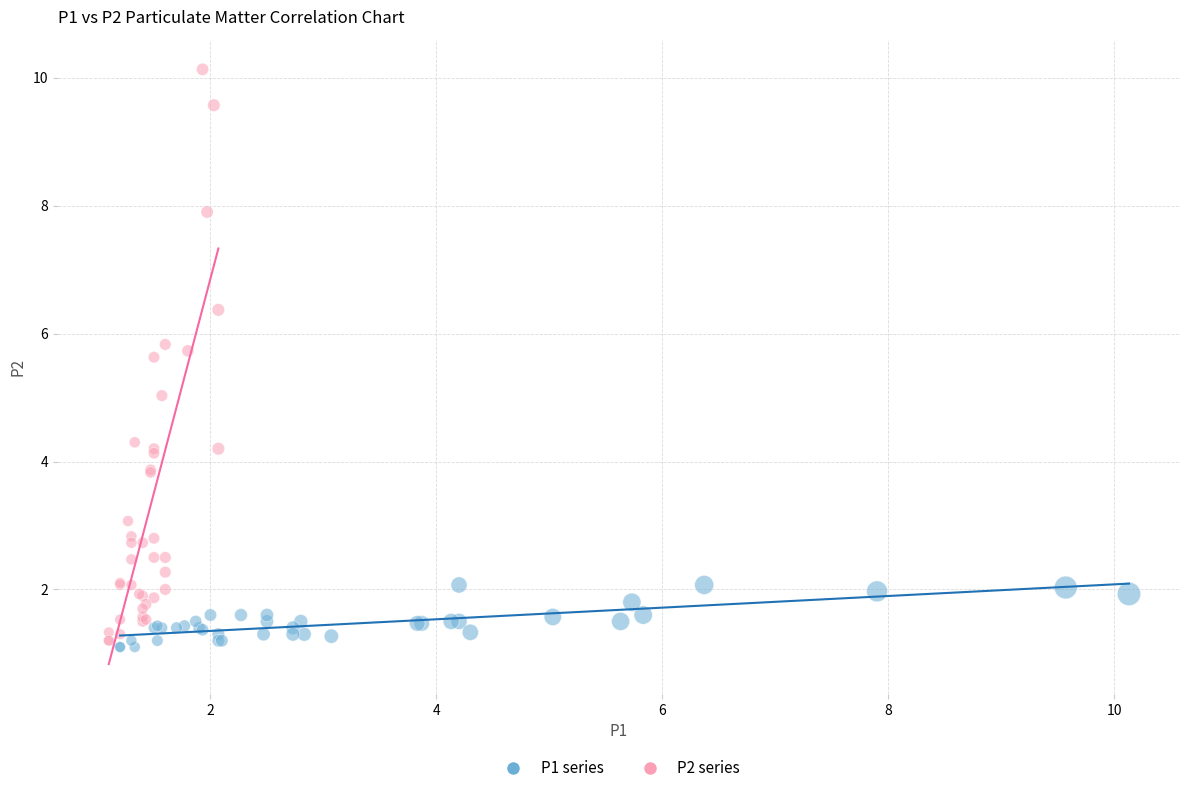

Which series reaches the minimum Y coordinate?

P1 series